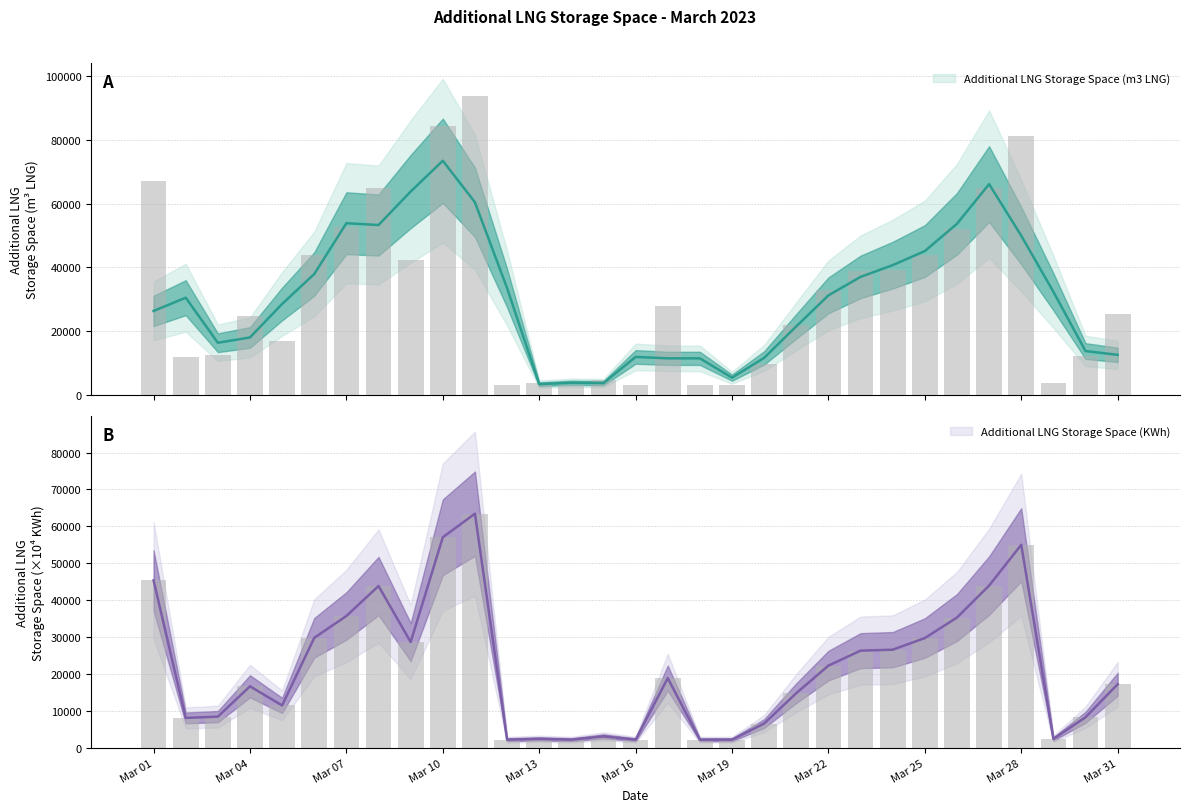

Which series has the largest range (max minus min)?

Additional LNG Storage Space (m3 LNG)